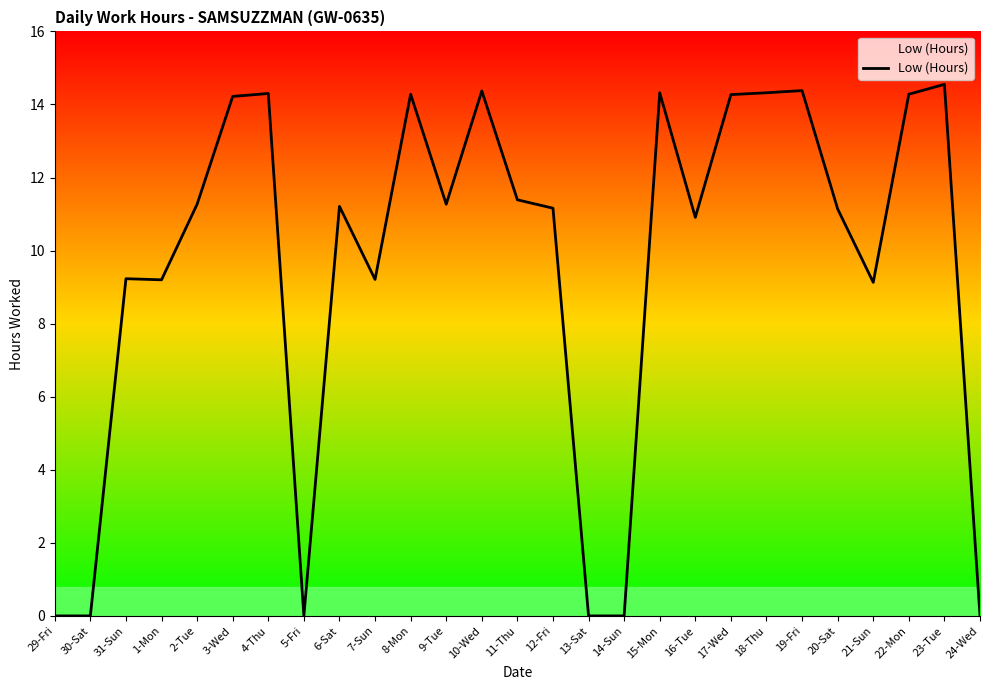

Is it true that the value at 14-Sun is 9.0?

False